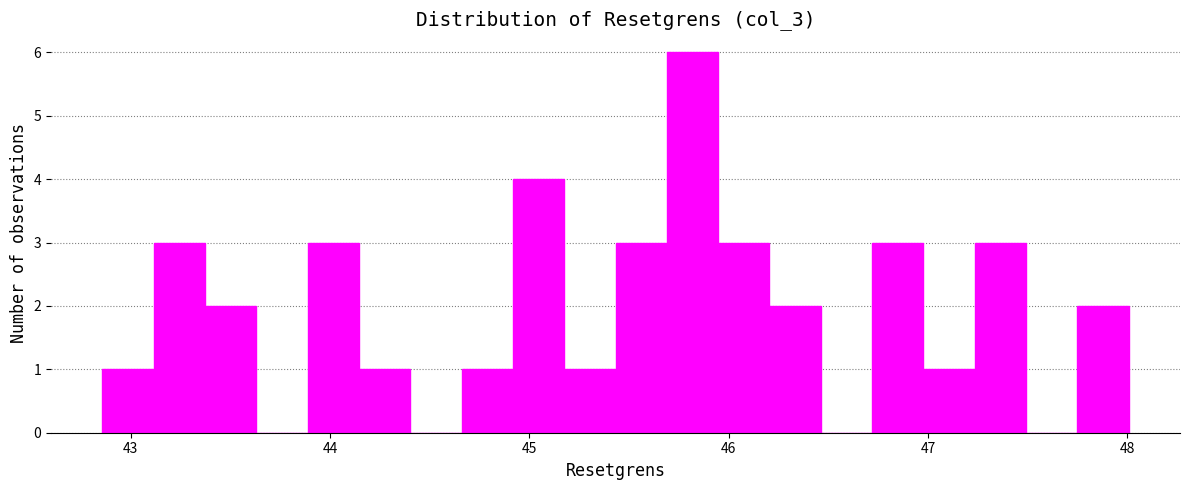

Around what value on the x-axis is the tallest bar? Give the approximate position of its centre, as read against the axis.

45.8